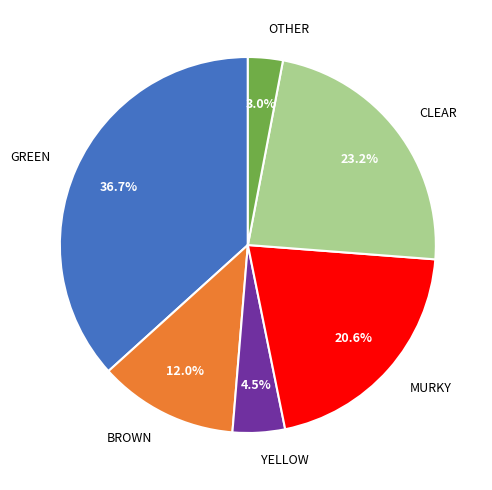

Is CLEAR the majority of the pie?

No